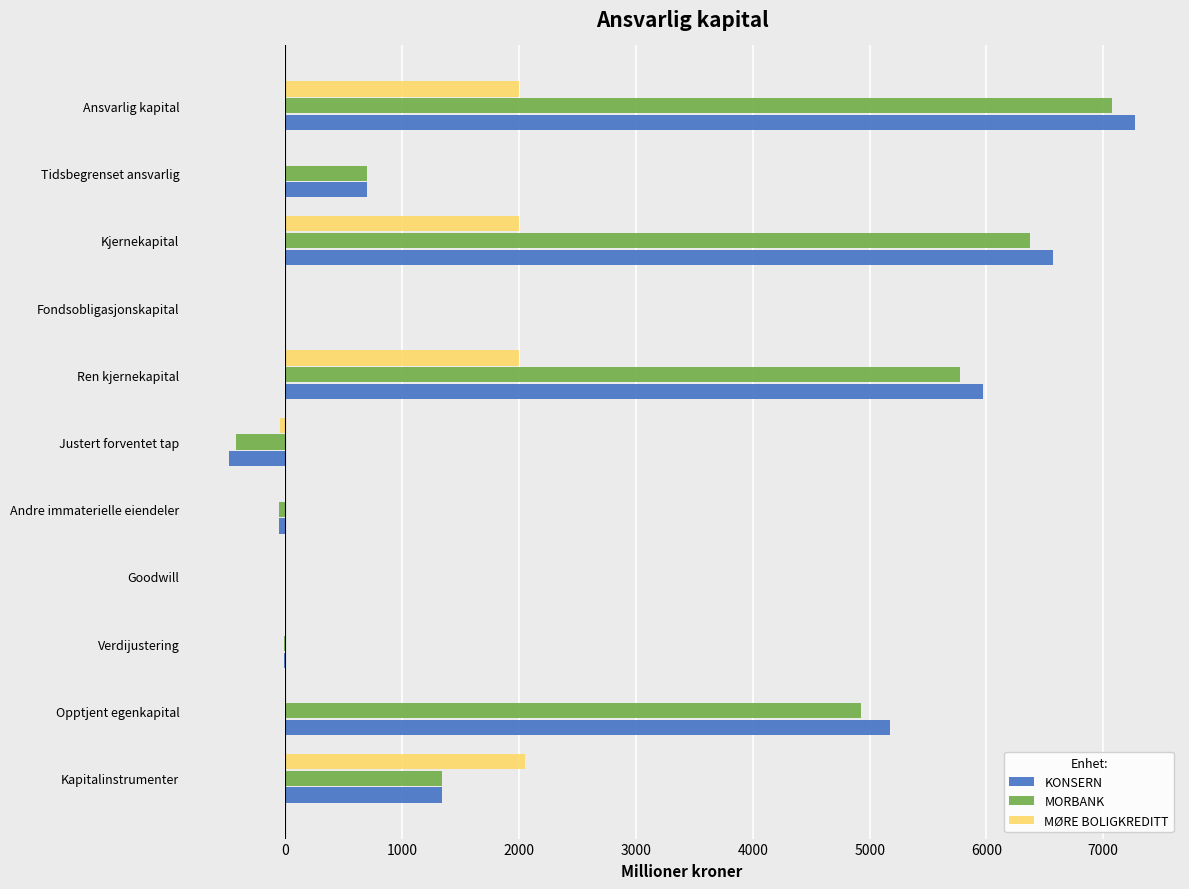

Rank the series by their maximum value, from lowest to highest.

MØRE BOLIGKREDITT, MORBANK, KONSERN